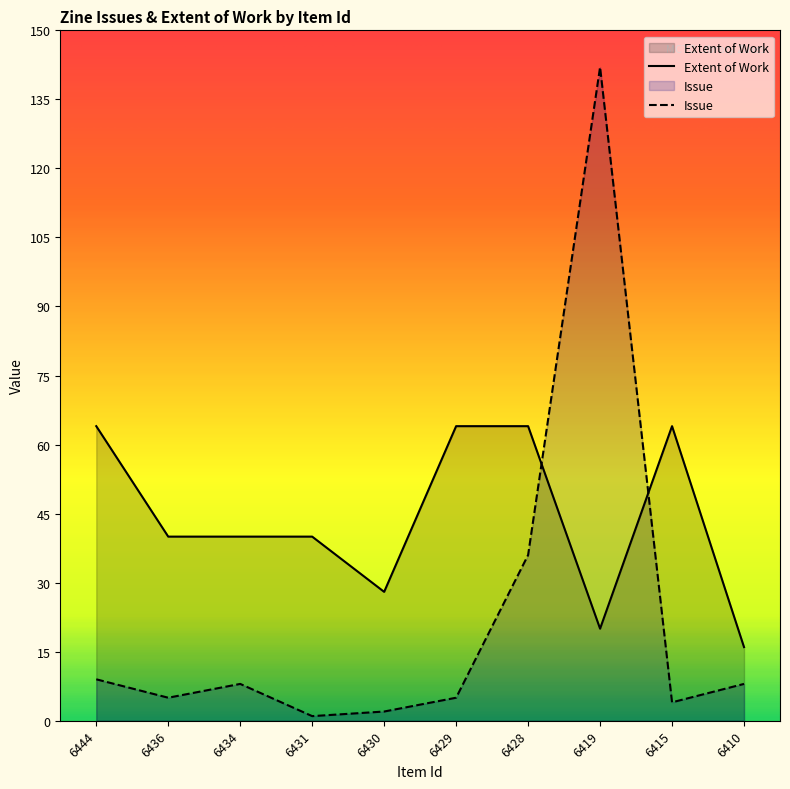

How many times do Issue and Extent of Work cross each other?

2